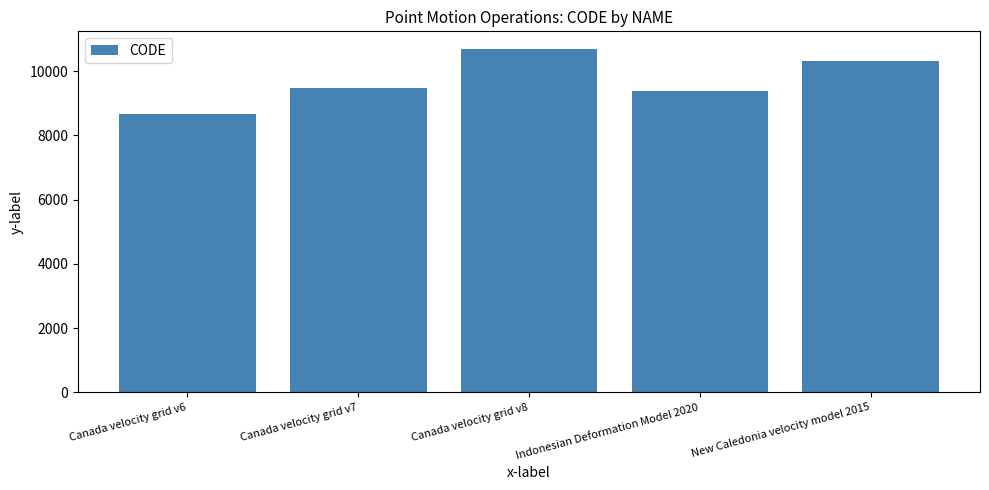

What is the difference between the values at Canada velocity grid v7 and Canada velocity grid v8?

1224